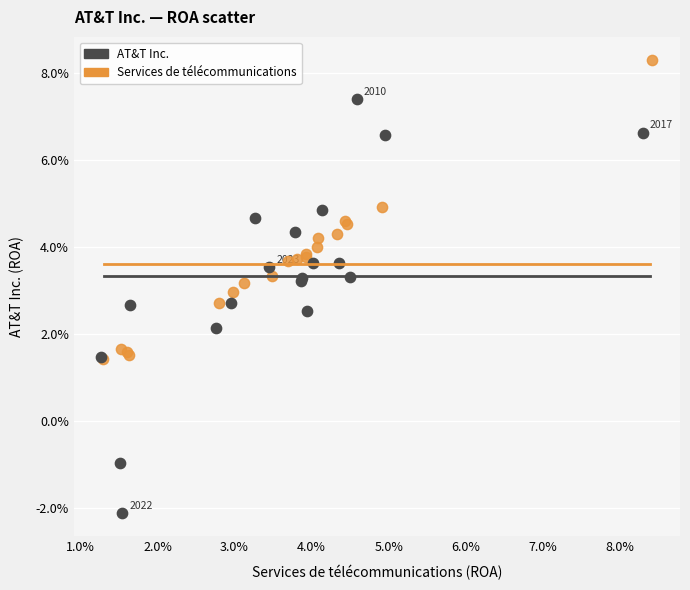

Which series reaches the maximum Y coordinate?

Services de télécommunications